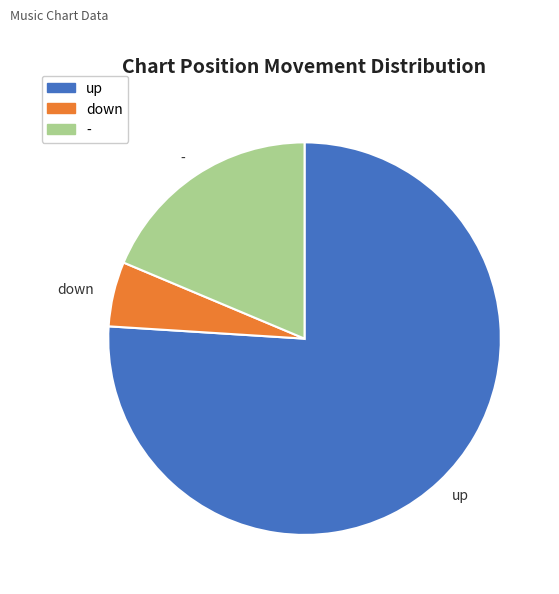

Which slice is the largest?

up